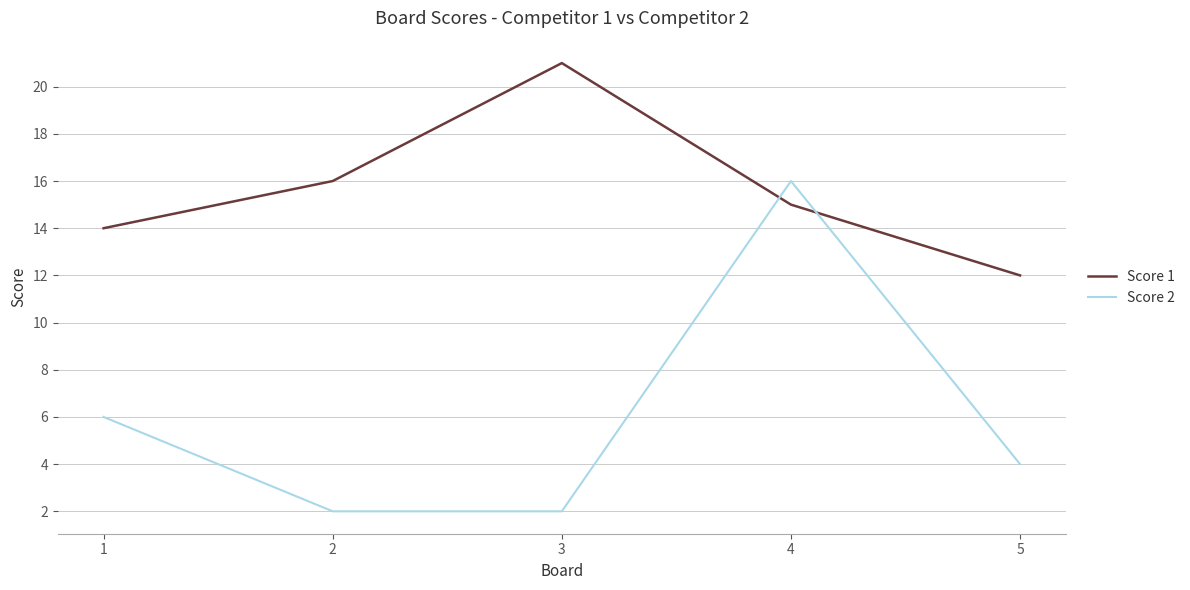

What is the total value across all series at 5?

16